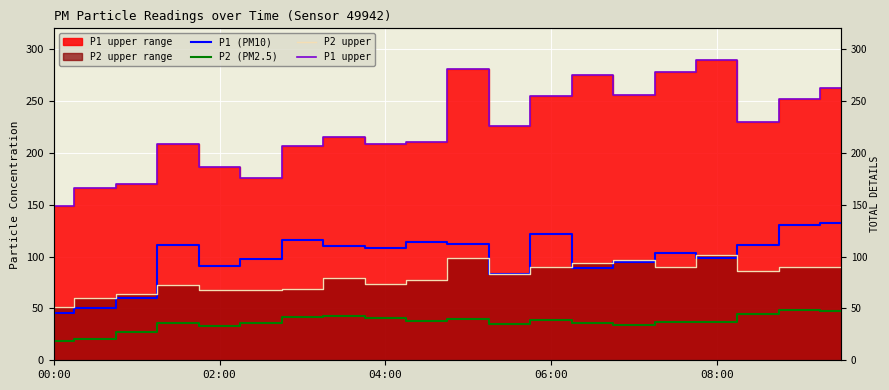

Is the value of P2 (PM2.5) at 11 greater than the value of P1 upper at 11?

No